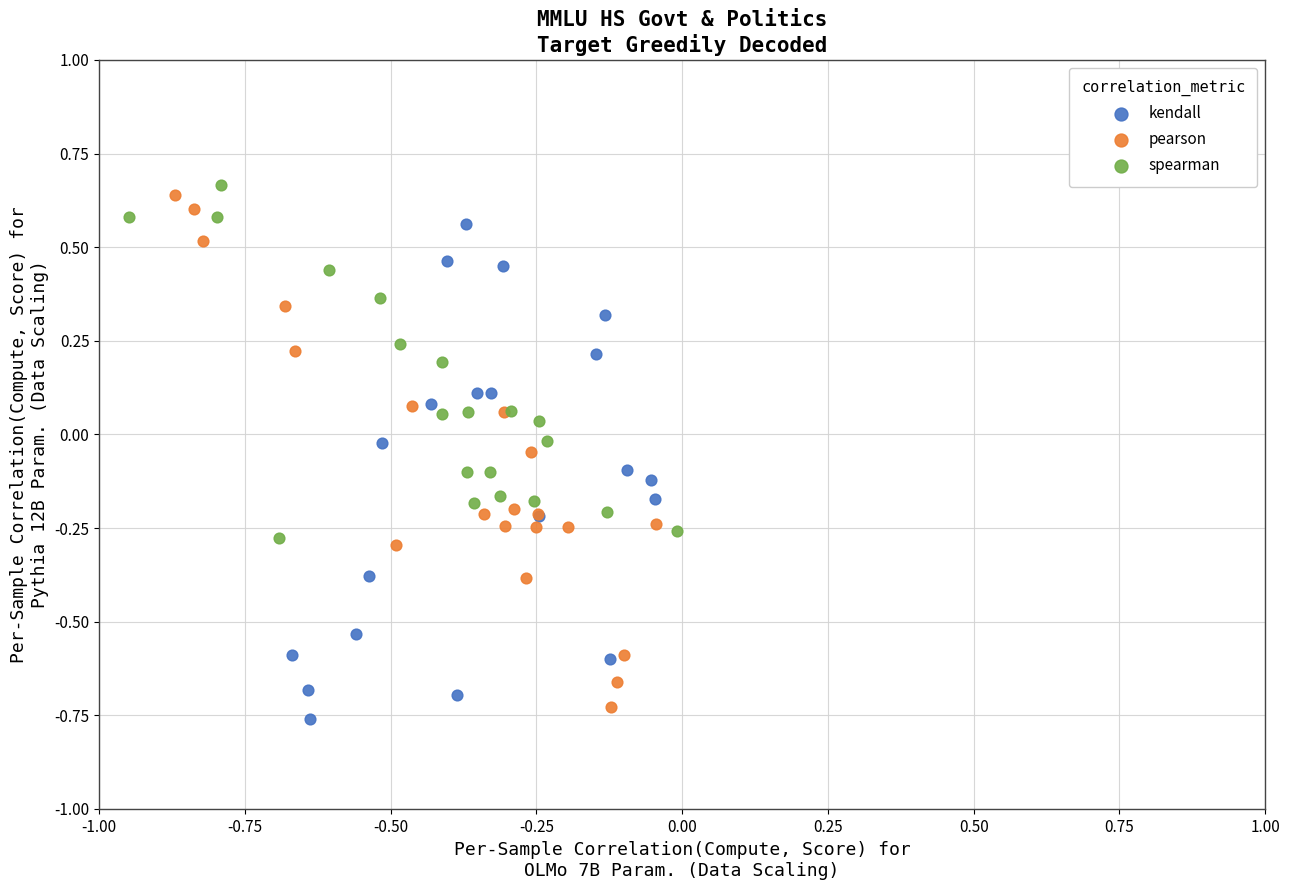

What are all the series names shown in the legend?

kendall, pearson, spearman